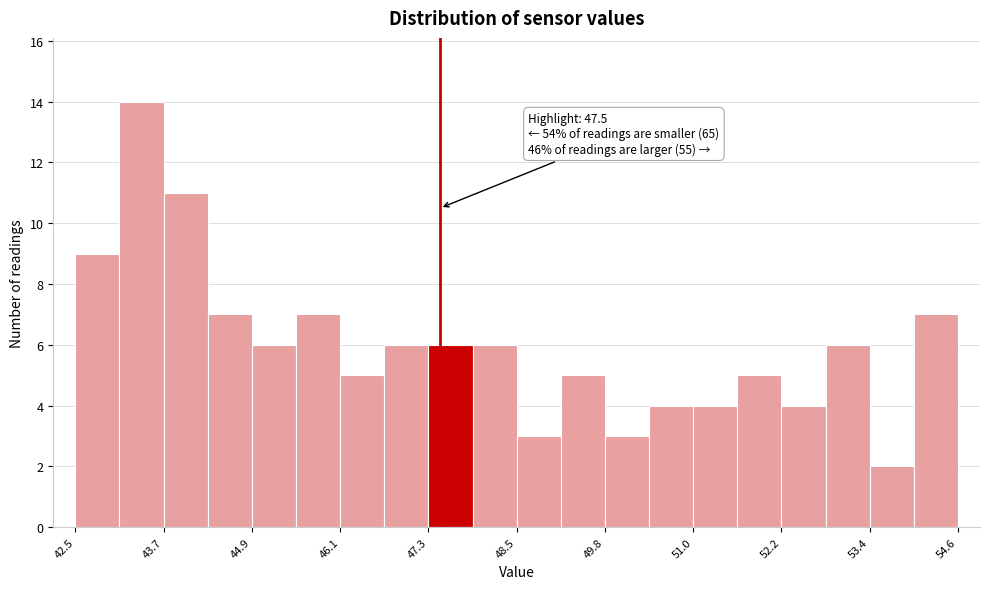

Around what value on the x-axis is the tallest bar? Give the approximate position of its centre, as read against the axis.

43.4